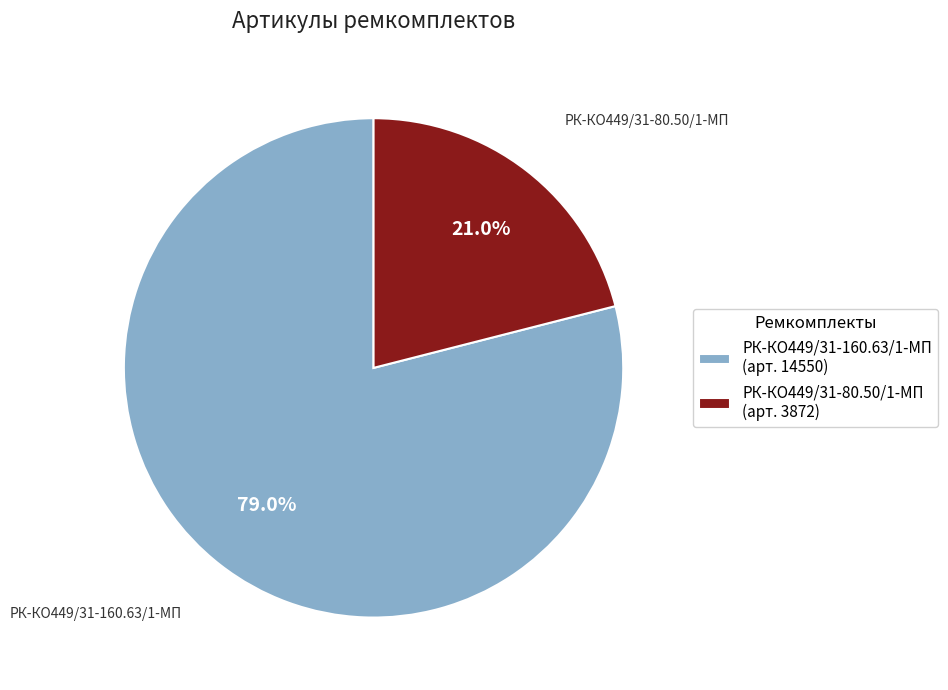

What is the smallest slice in the pie chart?

РК-КО449/31-80.50/1-МП (арт. 3872)